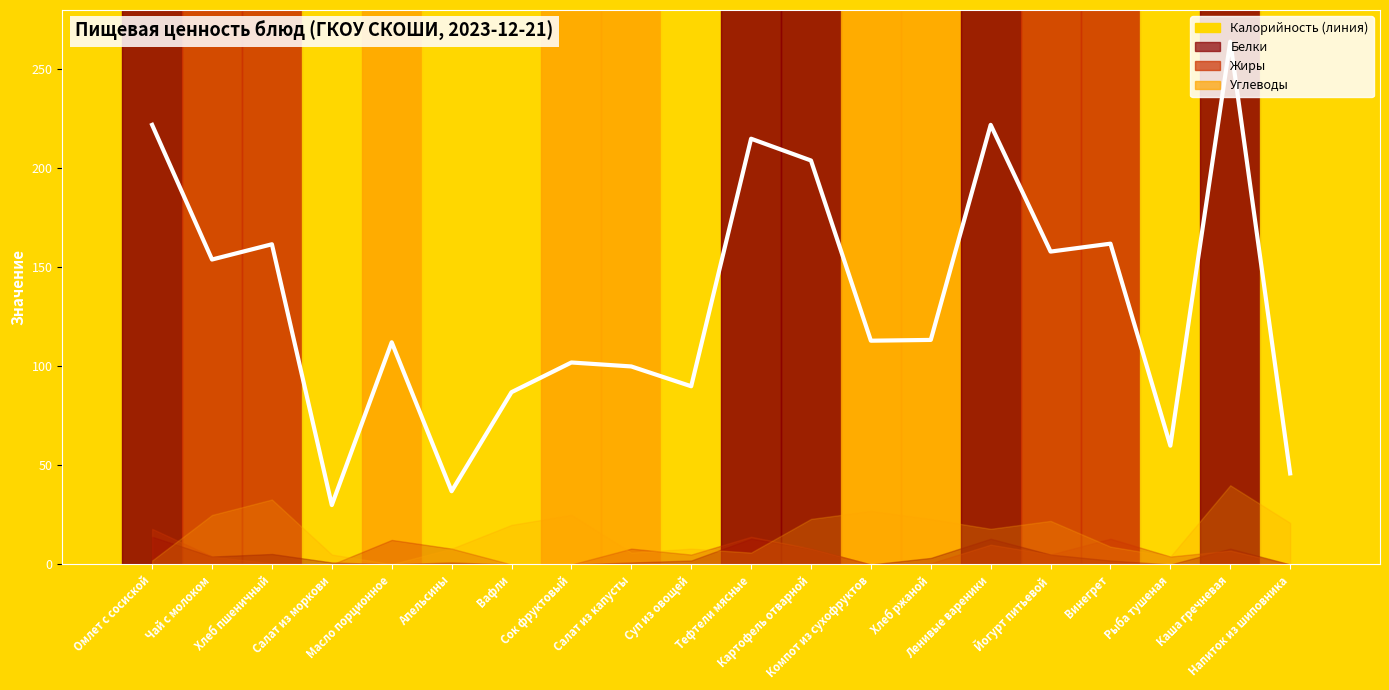

True or false: Углеводы and Жиры cross at least once.

True